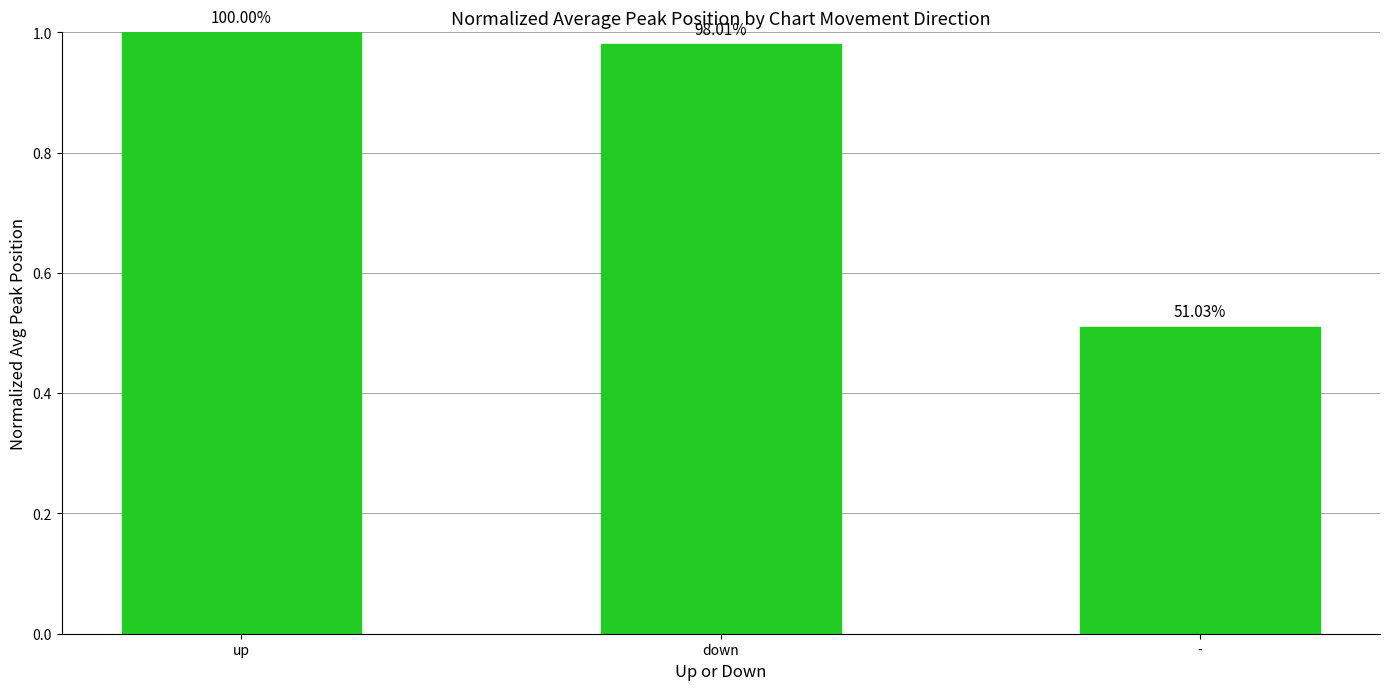

How many bars are there in total?

3